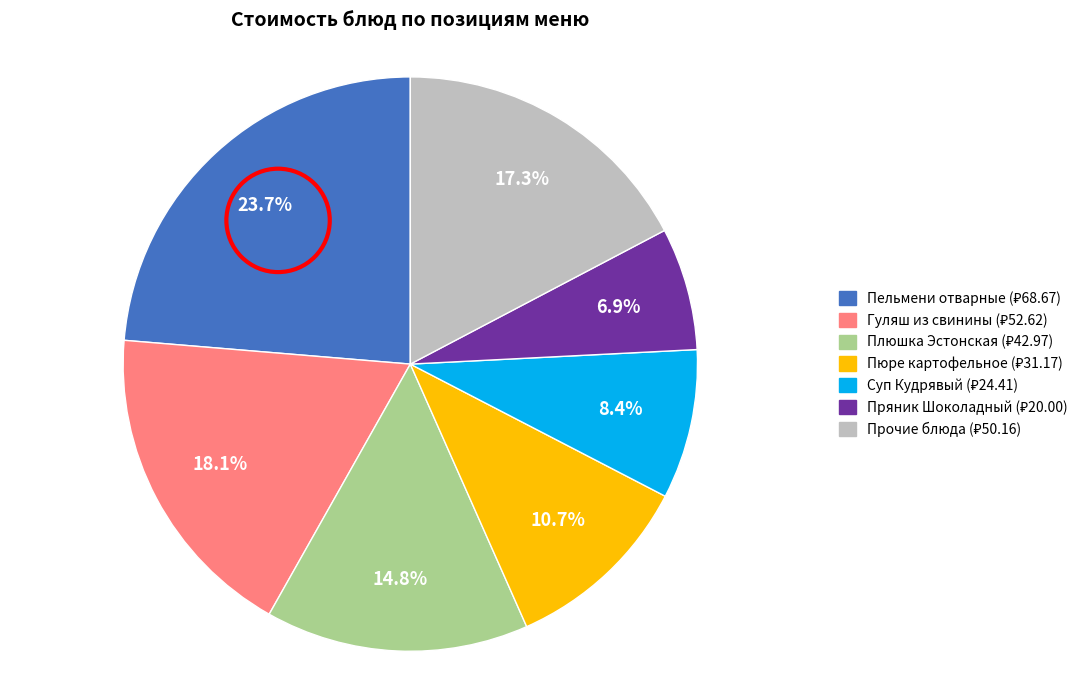

Does any single category account for the majority?

No